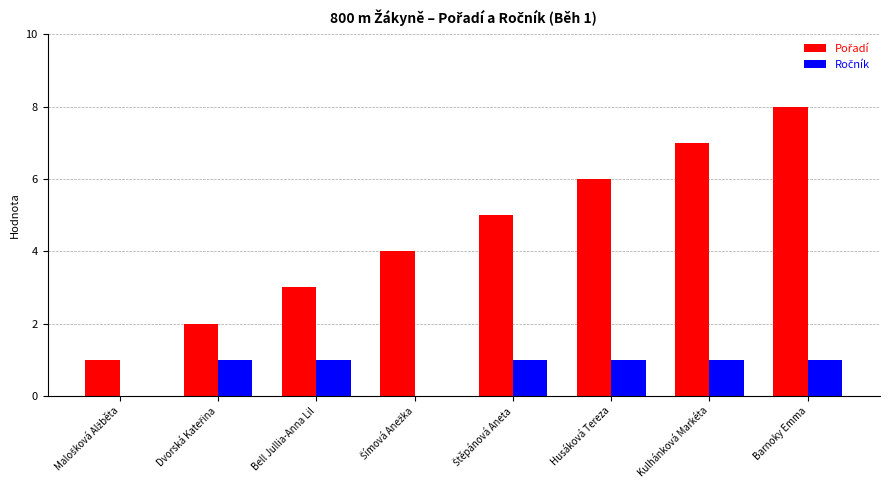

What is the greatest value displayed?

8